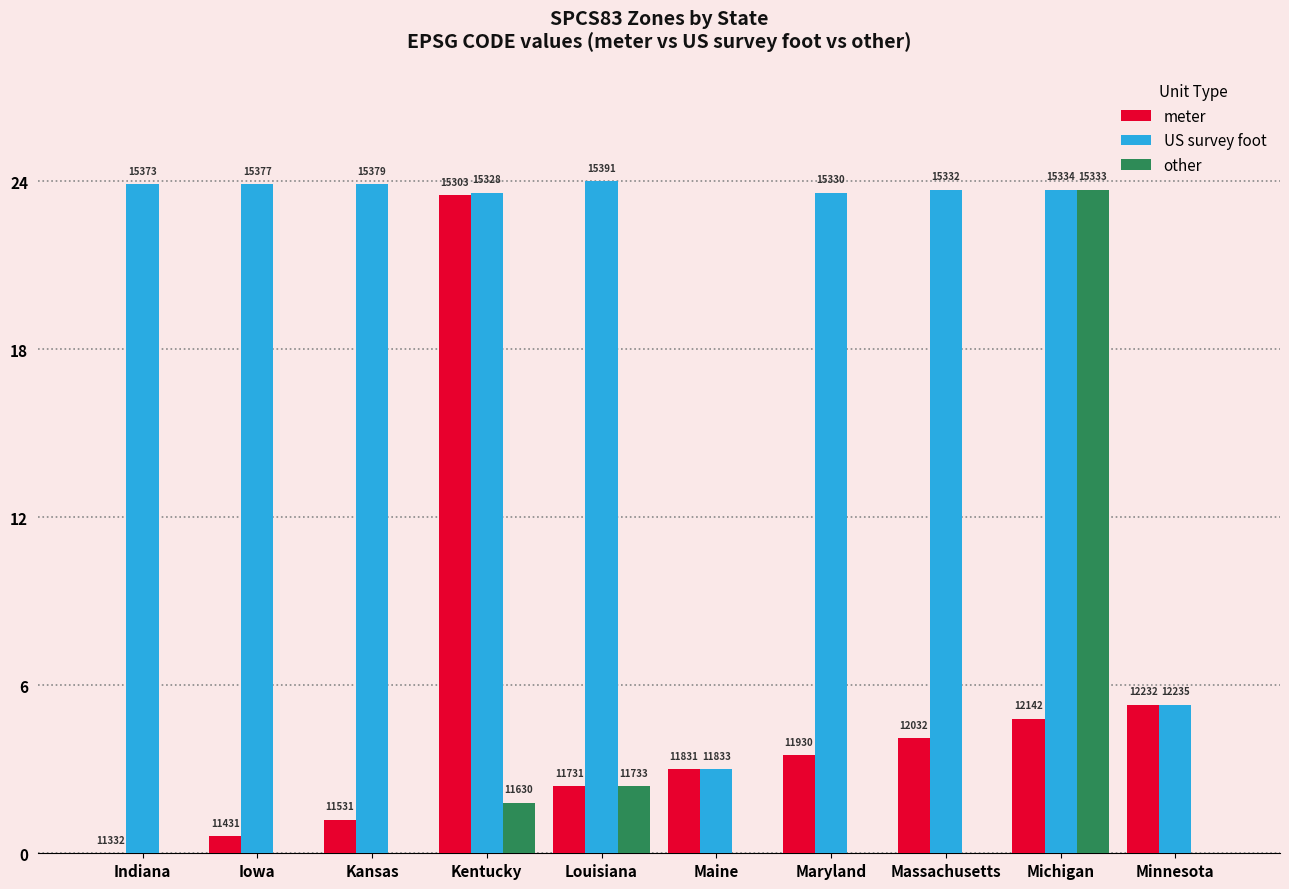

Reading left to right, transcribe all the data shown in this chart.

meter: Indiana=0.0	Iowa=0.6	Kansas=1.2	Kentucky=23.5	Louisiana=2.4	Maine=3.0	Maryland=3.5	Massachusetts=4.1	Michigan=4.8	Minnesota=5.3
US survey foot: Indiana=23.9	Iowa=23.9	Kansas=23.9	Kentucky=23.6	Louisiana=24.0	Maine=3.0	Maryland=23.6	Massachusetts=23.7	Michigan=23.7	Minnesota=5.3
other: Indiana=0.0	Iowa=0.0	Kansas=0.0	Kentucky=1.8	Louisiana=2.4	Maine=0.0	Maryland=0.0	Massachusetts=0.0	Michigan=23.7	Minnesota=0.0